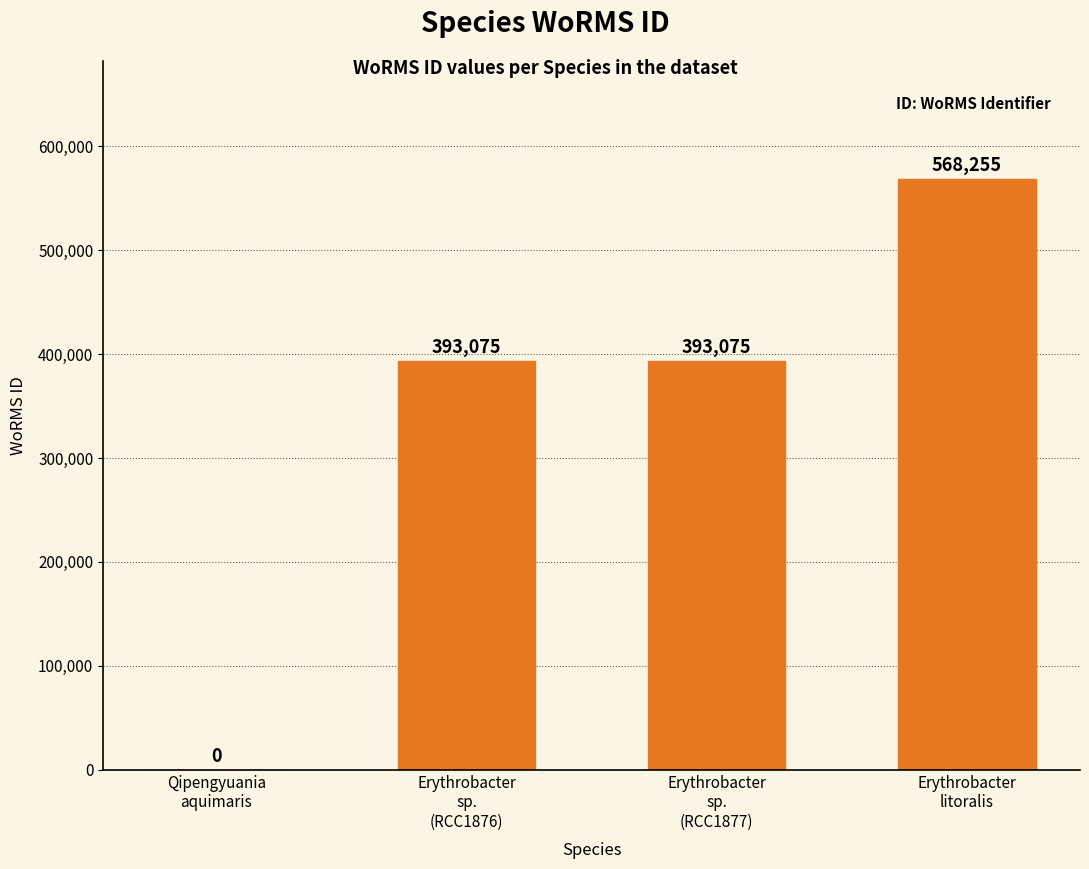

What is the greatest value displayed?

568255